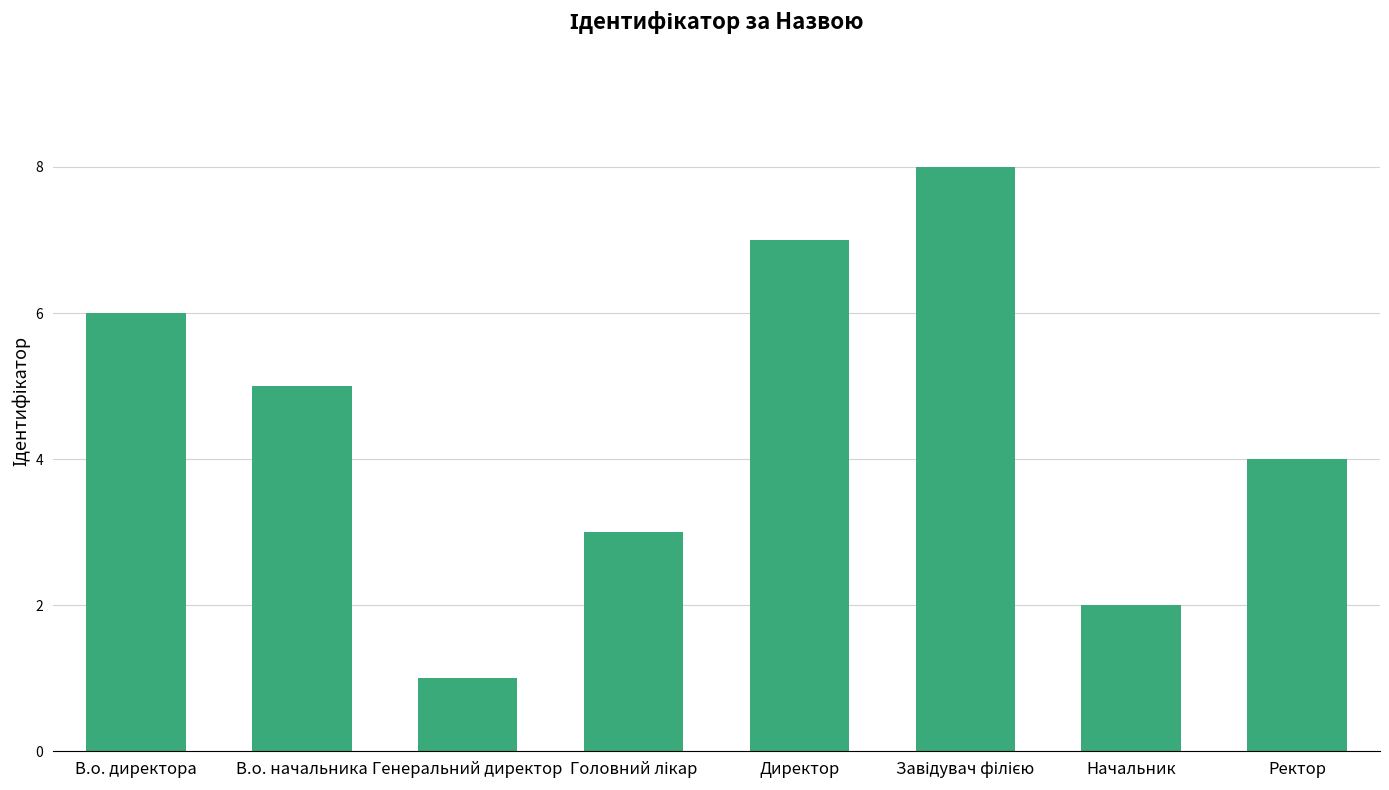

Which label corresponds to the smallest value in the chart?

Генеральний директор